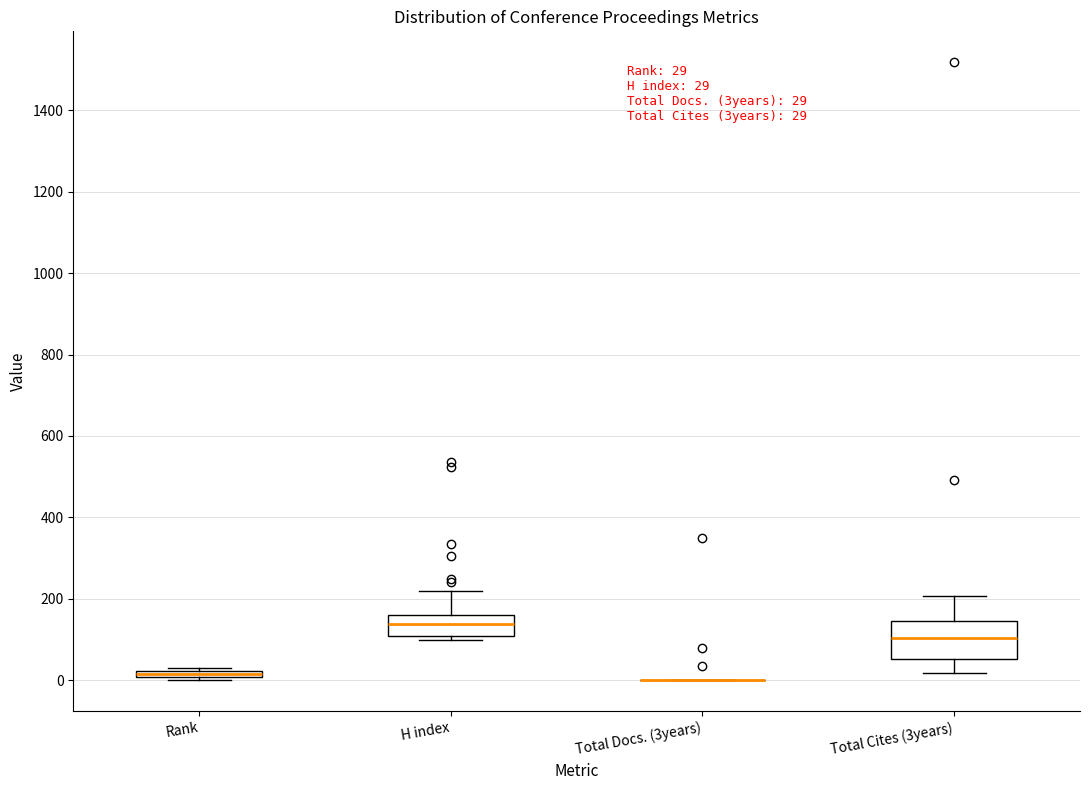

Comparing the boxes themselves (not the whiskers), which one is the tallest?

Total Cites (3years)